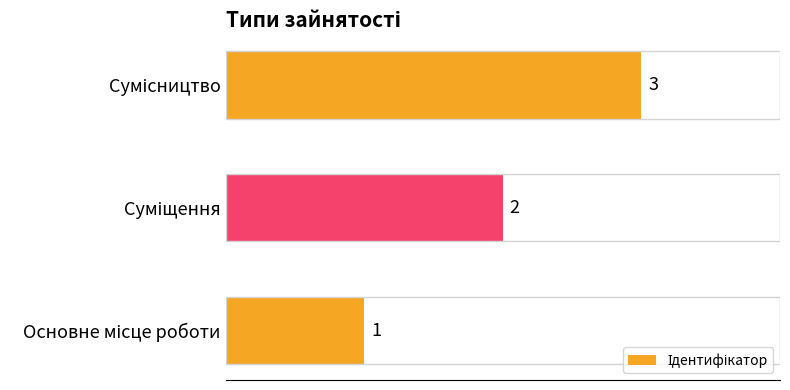

What is the maximum value shown in the chart?

3